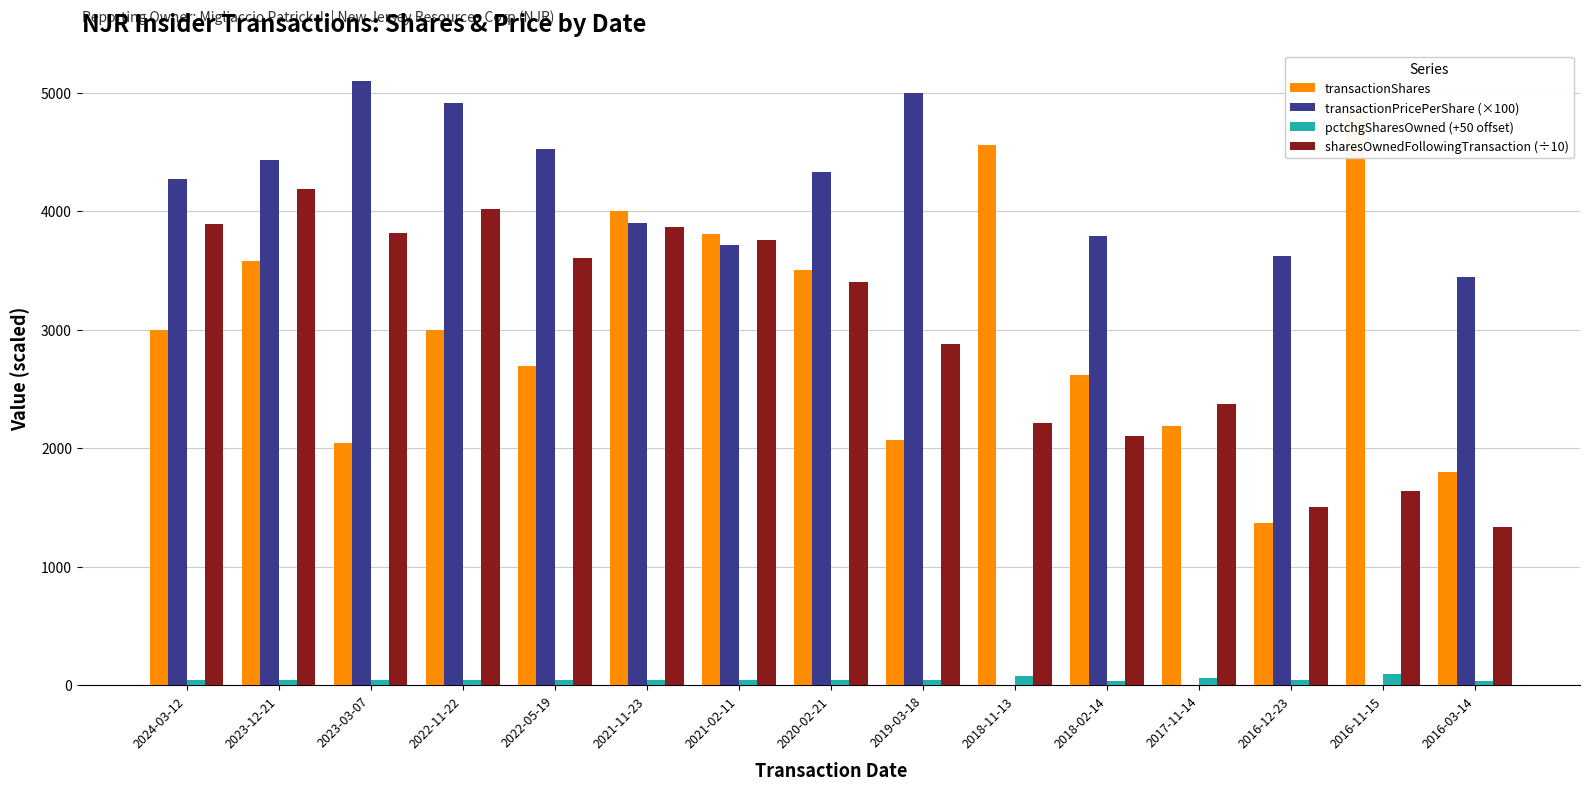

List the labels in order of sharesOwnedFollowingTransaction (÷10) value, largest first.

2023-12-21, 2022-11-22, 2024-03-12, 2021-11-23, 2023-03-07, 2021-02-11, 2022-05-19, 2020-02-21, 2019-03-18, 2017-11-14, 2018-11-13, 2018-02-14, 2016-11-15, 2016-12-23, 2016-03-14